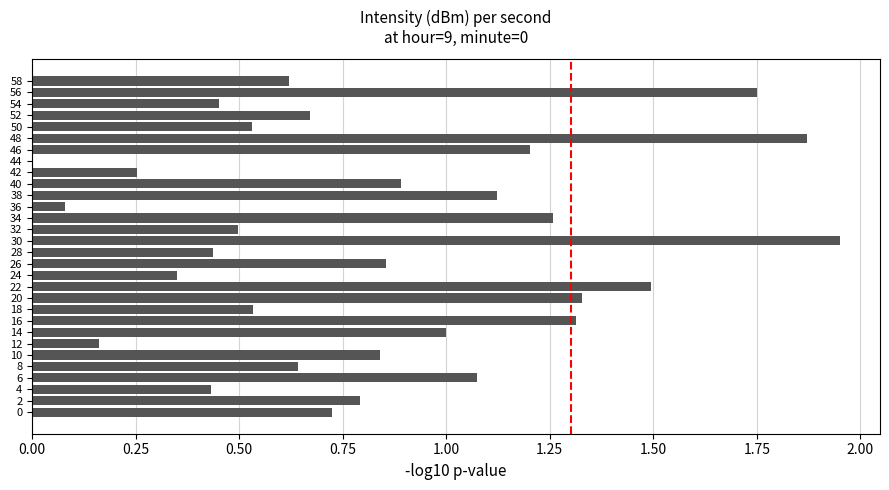

Between 44 and 12, which is larger?

12